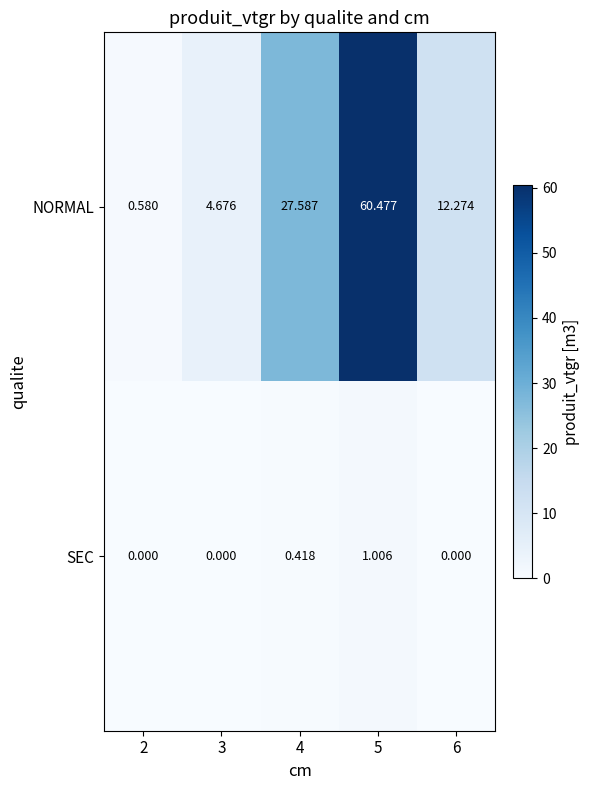

Which series has the widest spread of values?

NORMAL